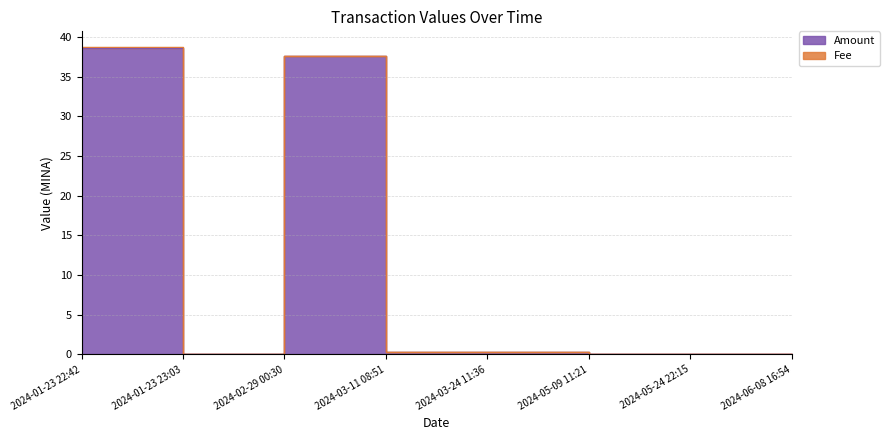

Which has a higher value, 2024-06-08 16:54 or 2024-02-29 00:30?

2024-02-29 00:30